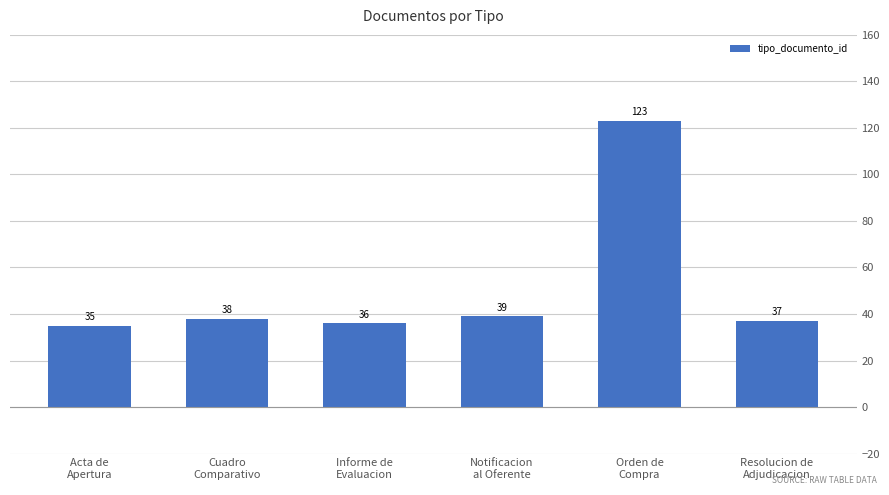

How many bars are there in total?

6